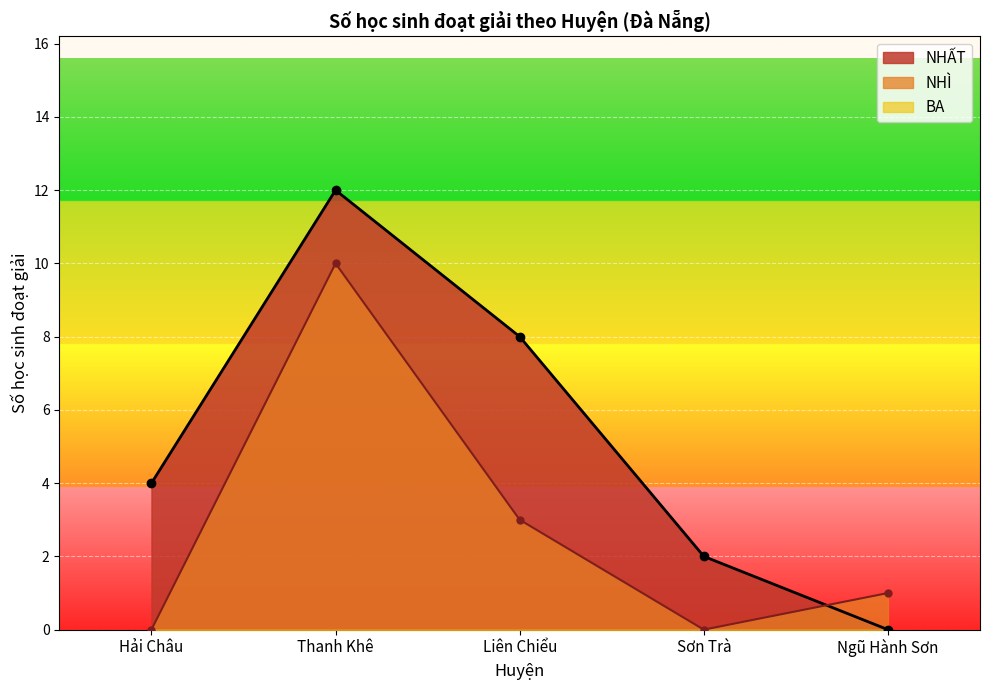

True or false: BA and NHẤT cross at least once.

False